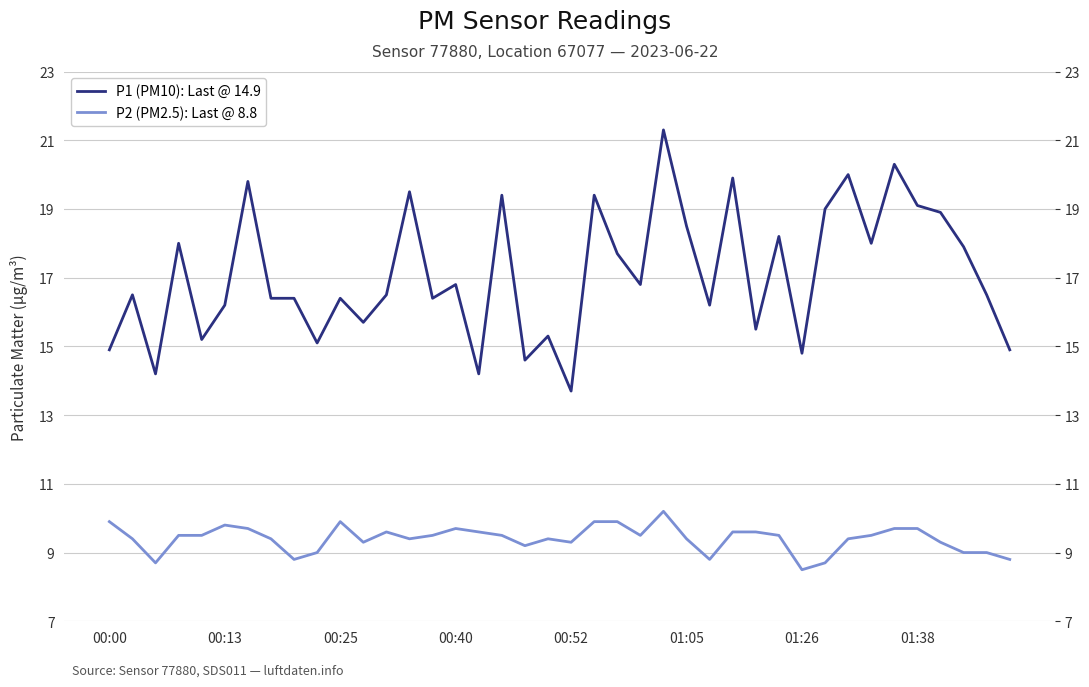

At which category is the sum across all series the highest?

24